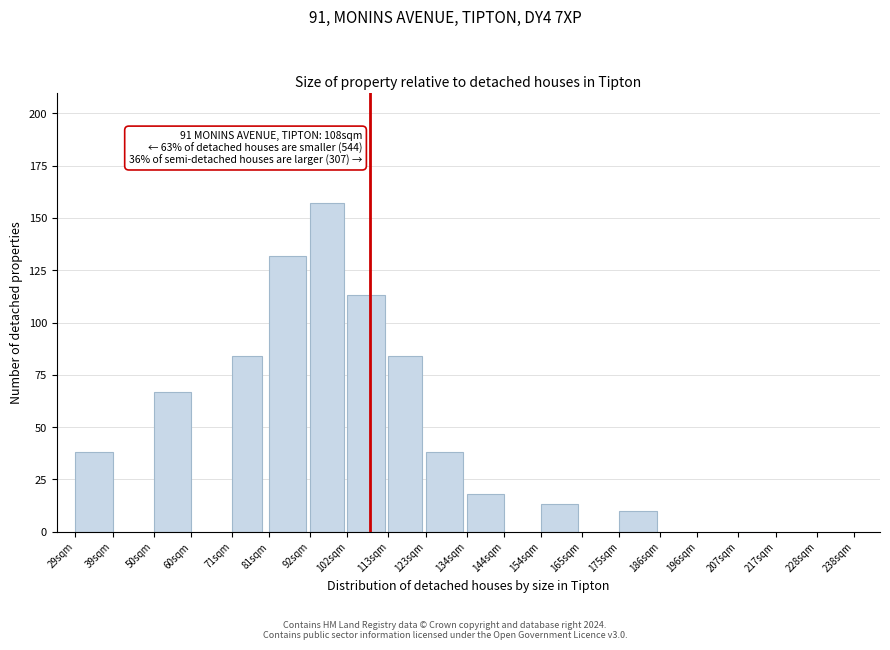

Reading left to right, extract all data points from this chart.

29sqm=38	50sqm=67	71sqm=84	81sqm=132	92sqm=157	102sqm=113	113sqm=84	123sqm=38	134sqm=18	154sqm=13	175sqm=10	207sqm=0